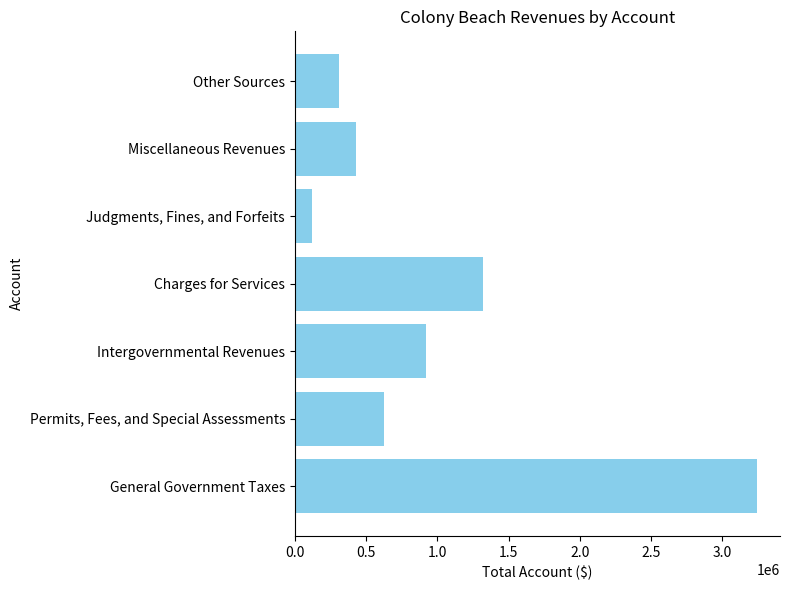

The value at Miscellaneous Revenues is 229965. True or false?

False